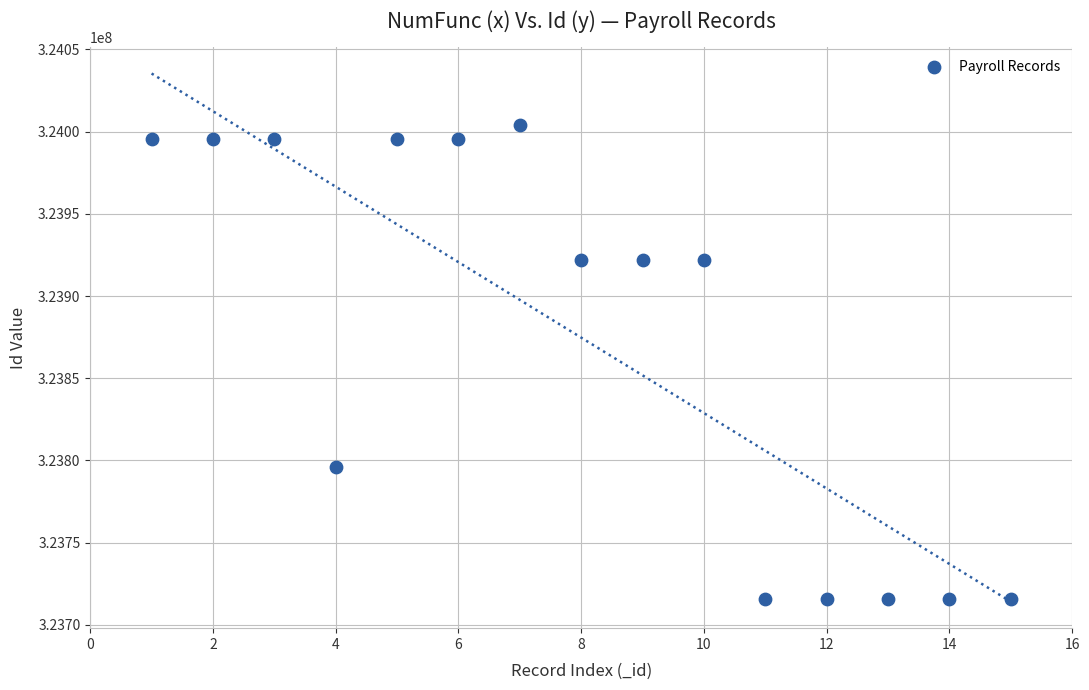

What is the range of Y values (max minus min)?

288233